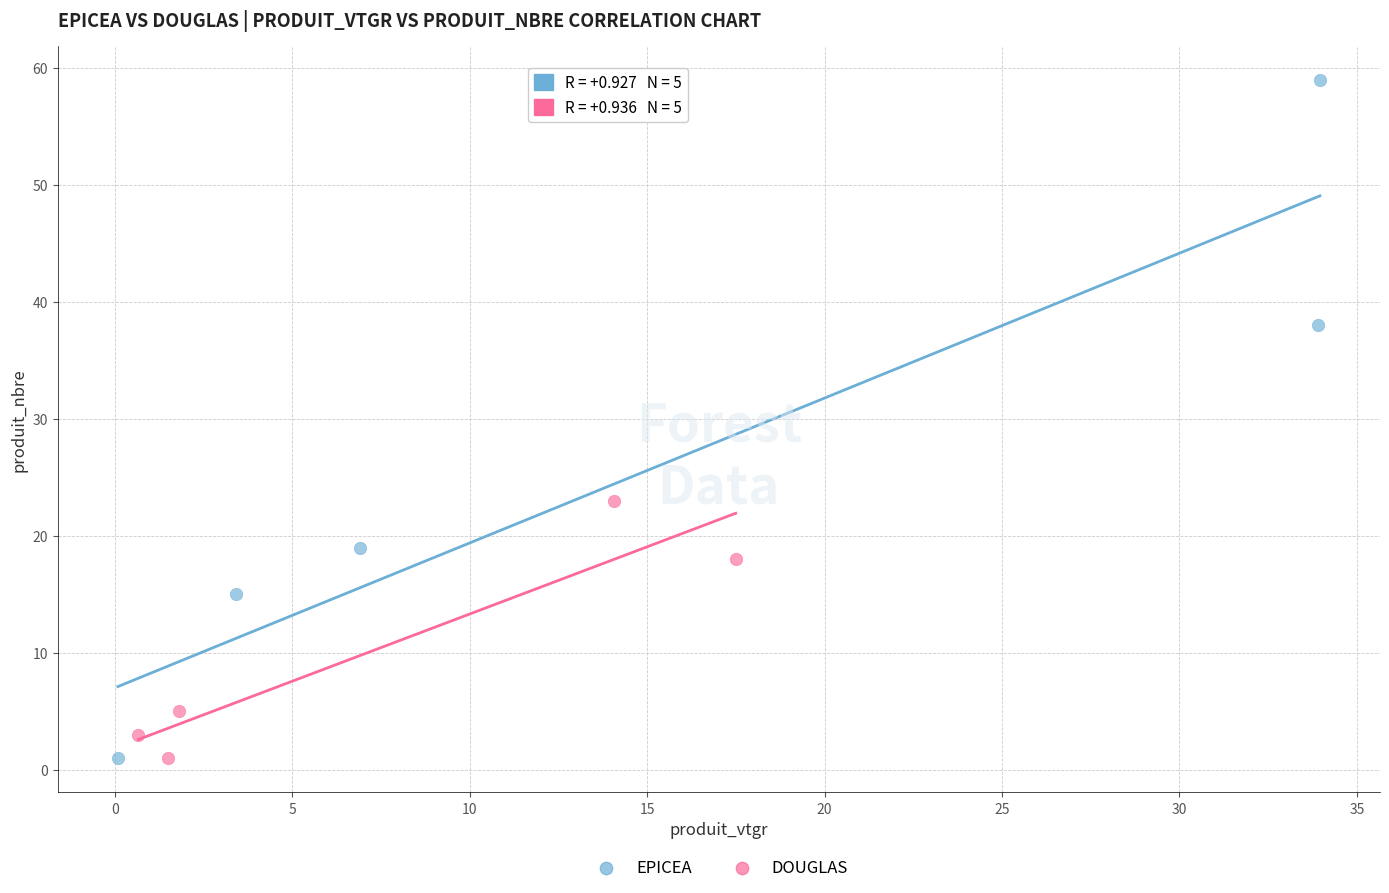

Which series reaches the maximum Y coordinate?

EPICEA